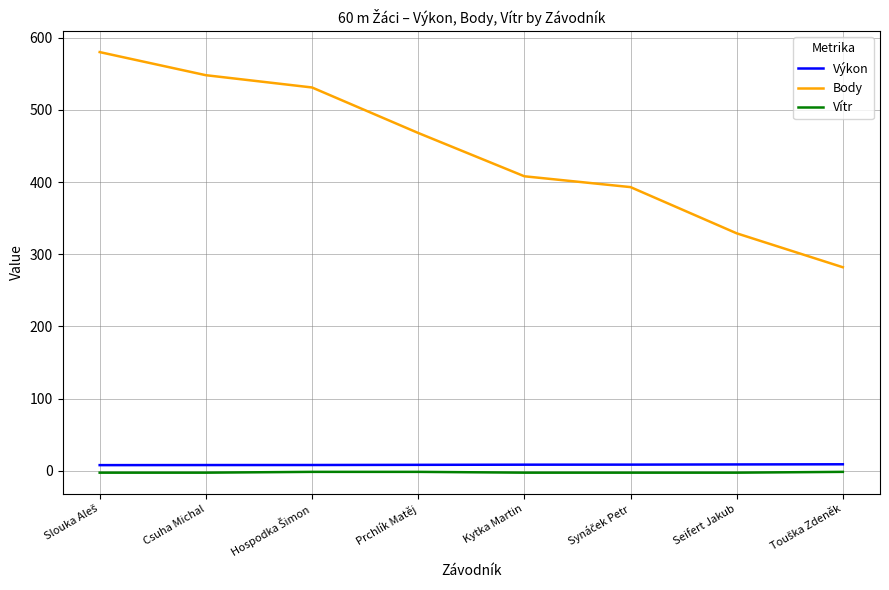

What is the total value across all series at Prchlík Matěj?

474.9